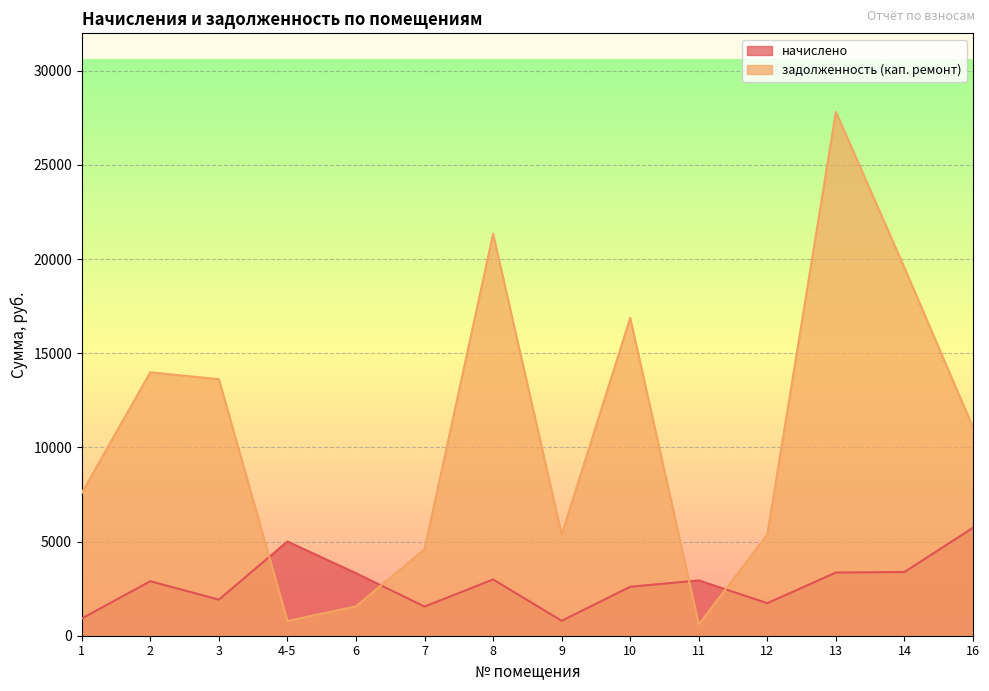

What position from the left is 14?

13